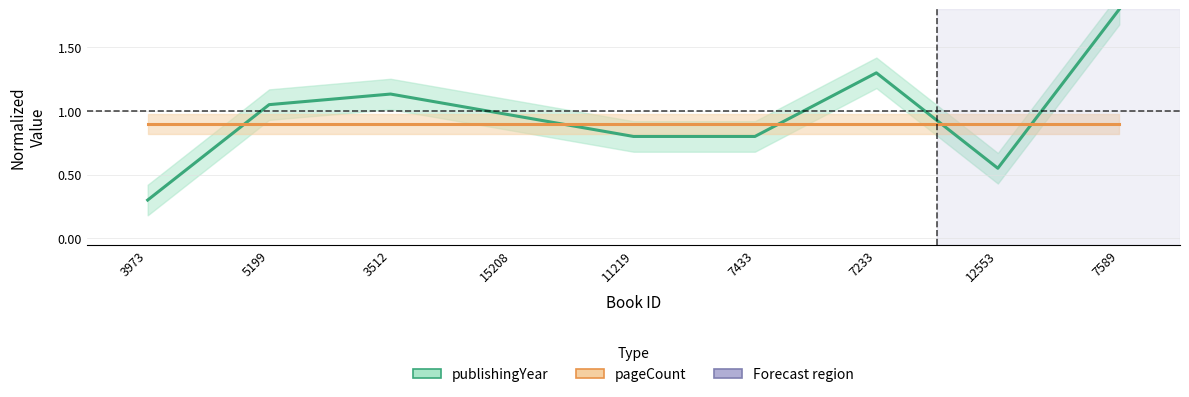

In publishingYear, how many points are higher than both neighbors (excluding endpoints)?

2